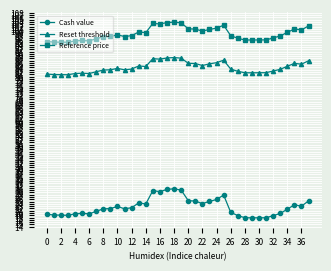

What is the sum of all Reference price values?

3753.6